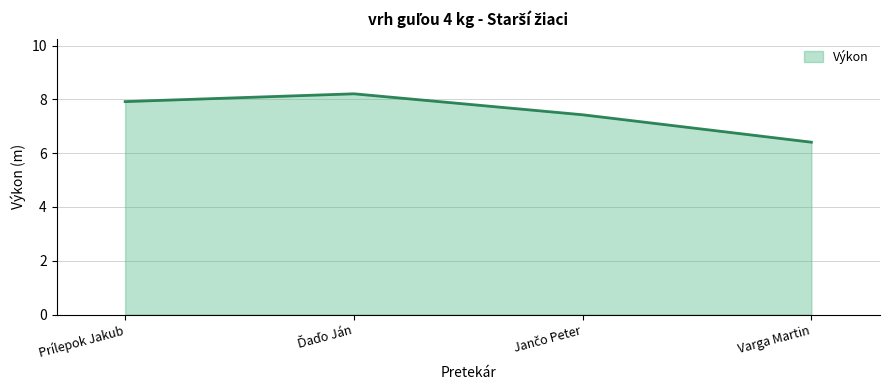

How many interior local peaks (higher than both neighbors) does the data have?

1